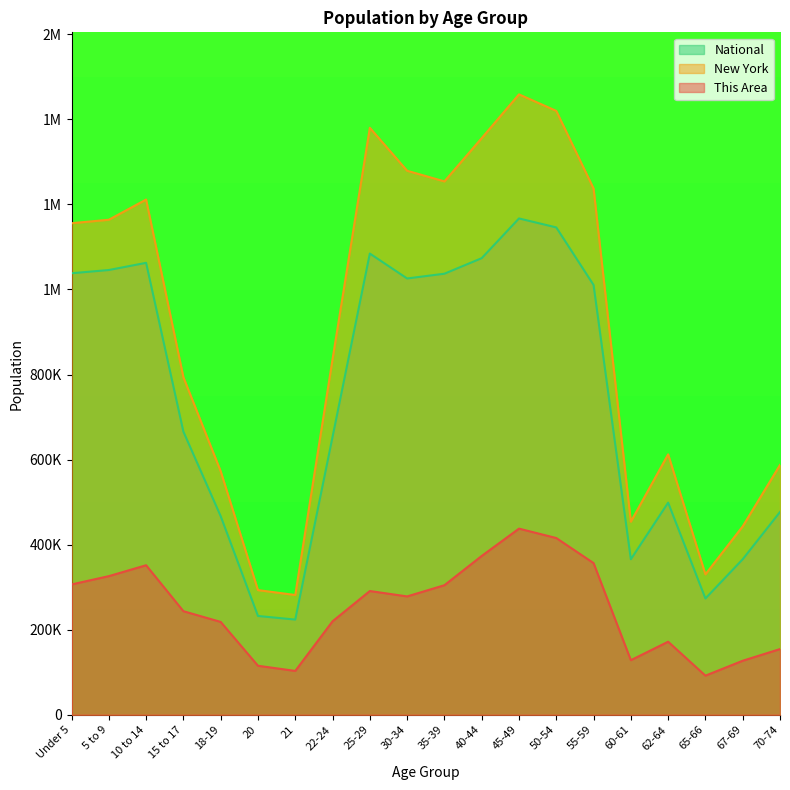

Where is the first local minimum for National?

21